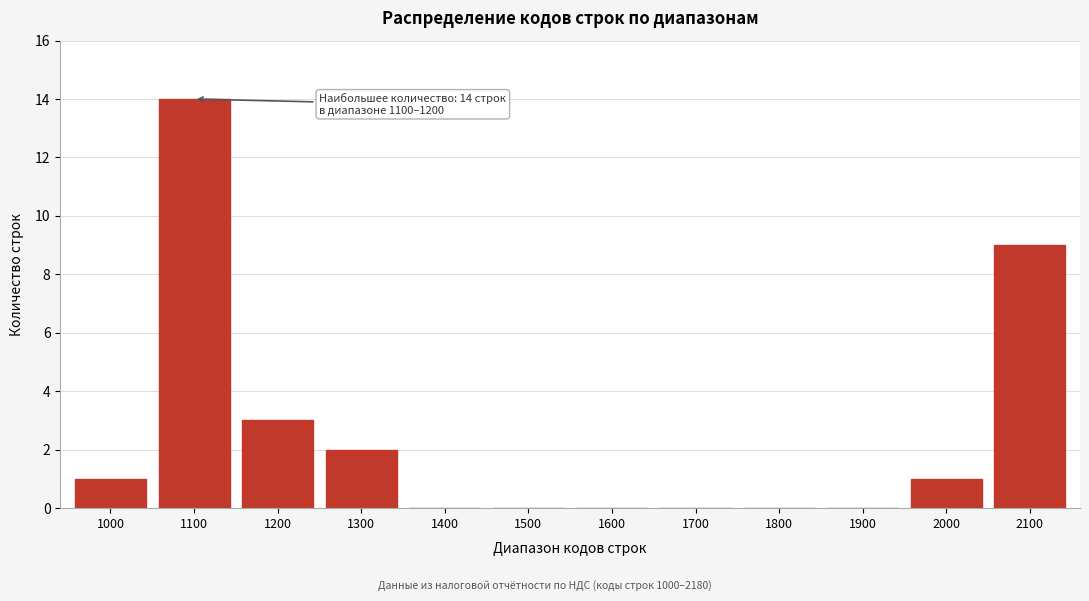

Reading left to right, list all the values displayed in this chart.

1000=1	1100=14	1200=3	1300=2	1400=0	1500=0	1600=0	1700=0	1800=0	1900=0	2000=1	2100=9